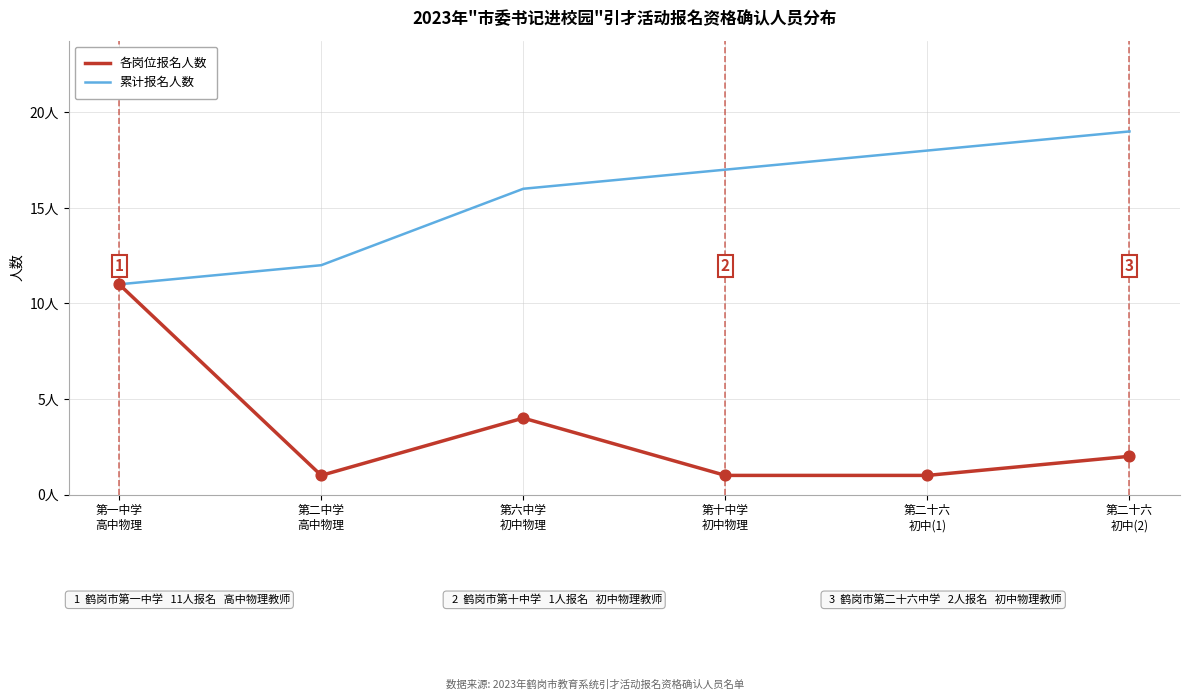

At how many categories does at least one series exceed 13?

4